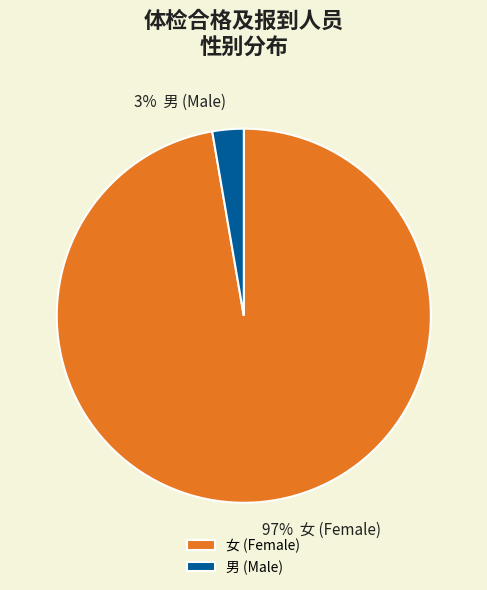

Count the number of slices in the pie.

2